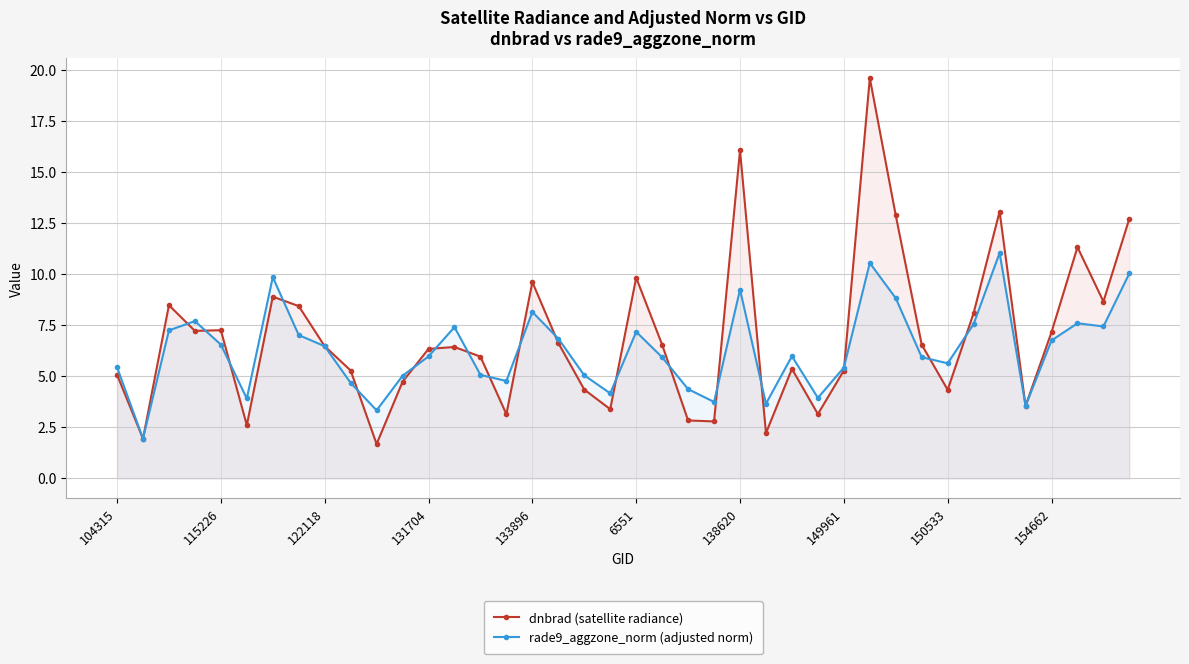

The value of dnbrad (satellite radiance) at 122118 is 6.5. True or false?

True